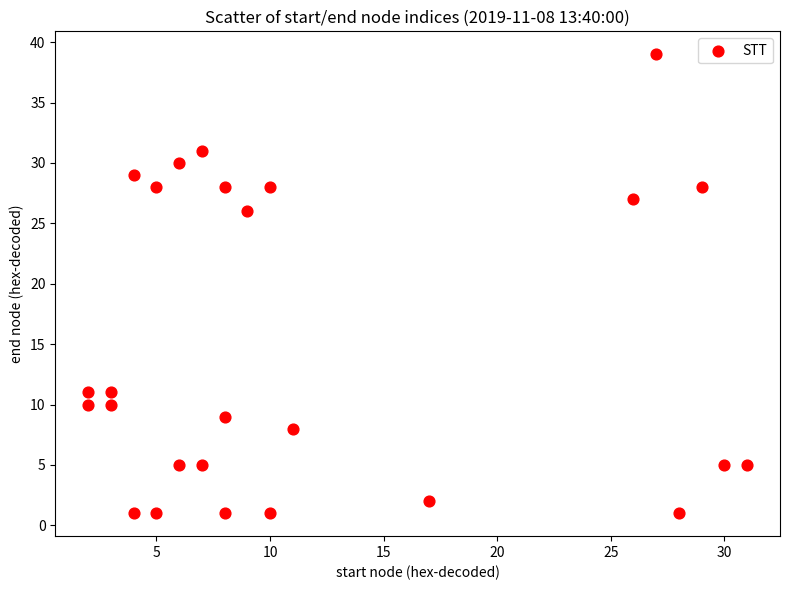

What Y value in the scatter plot is closest to 20?

26